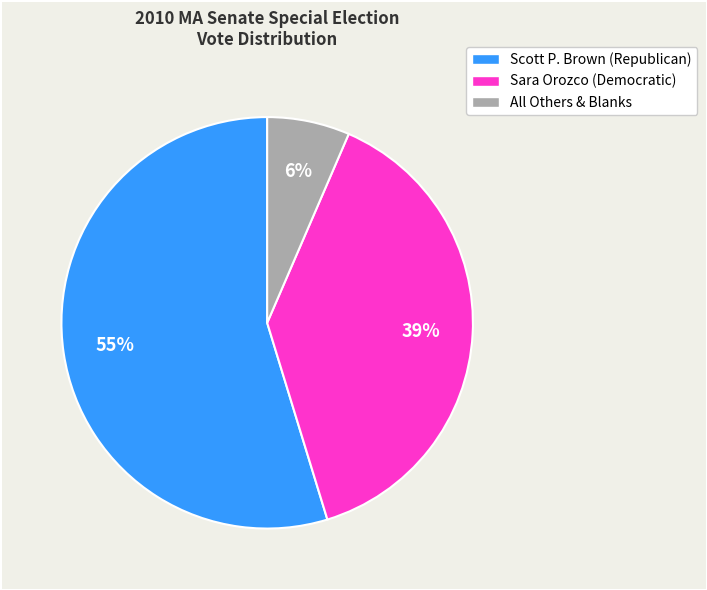

Is there a majority slice in this chart?

Yes